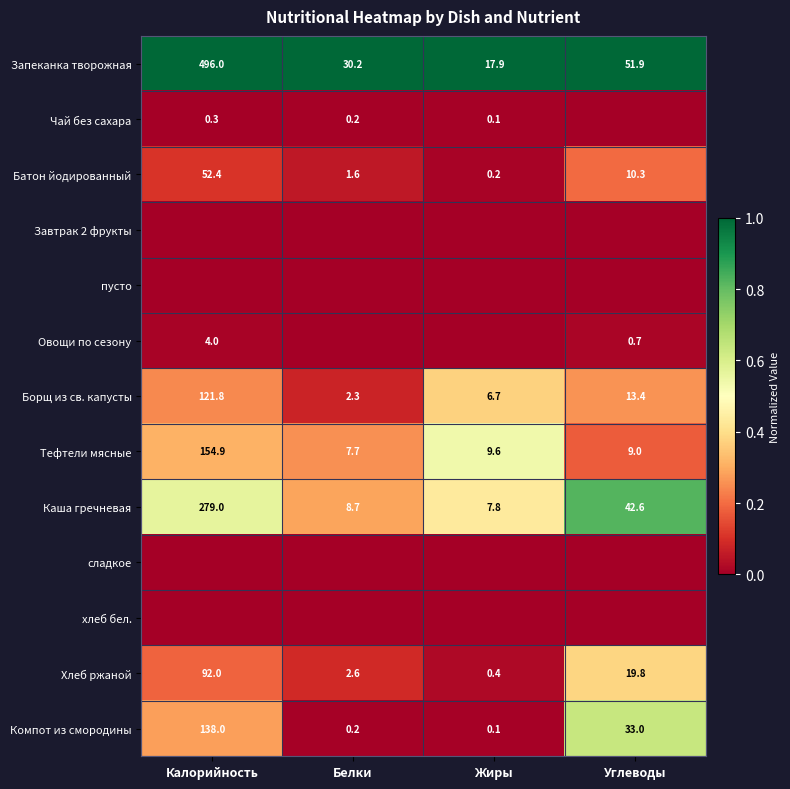

The value of Батон йодированный at Калорийность is 71.2. True or false?

False